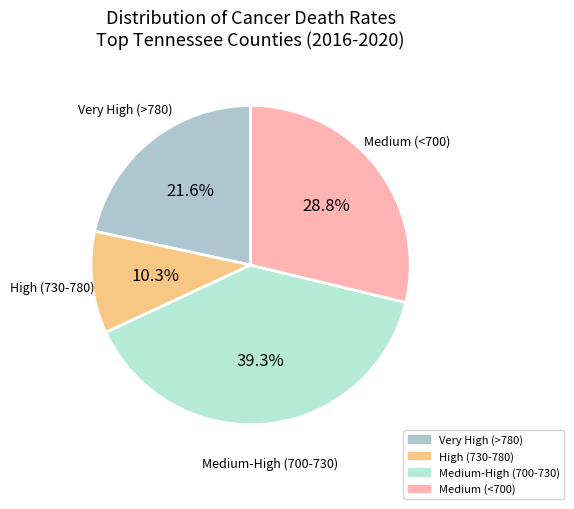

How many slices are in this pie chart?

4